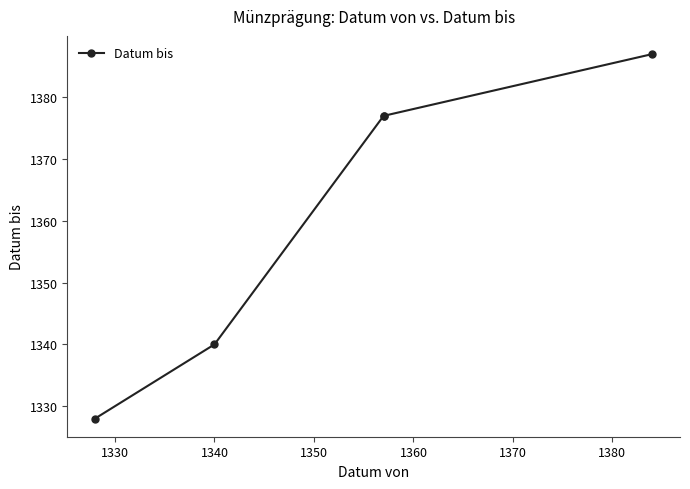

What is the ratio of the value at 1340 to the value at 1330?

1.0